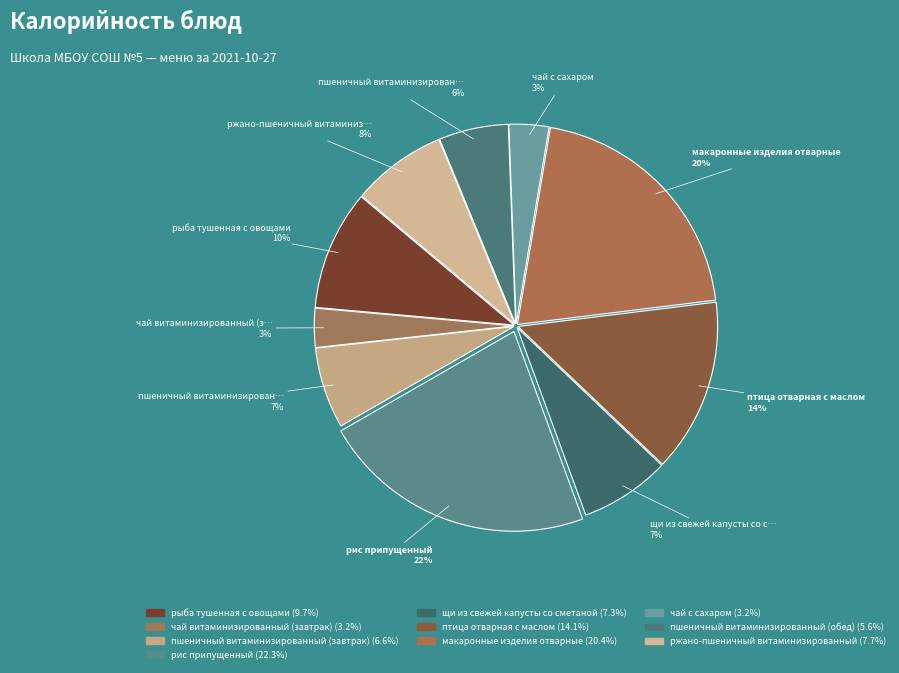

Which has a higher value, рис припущенный or чай витаминизированный (завтрак)?

рис припущенный